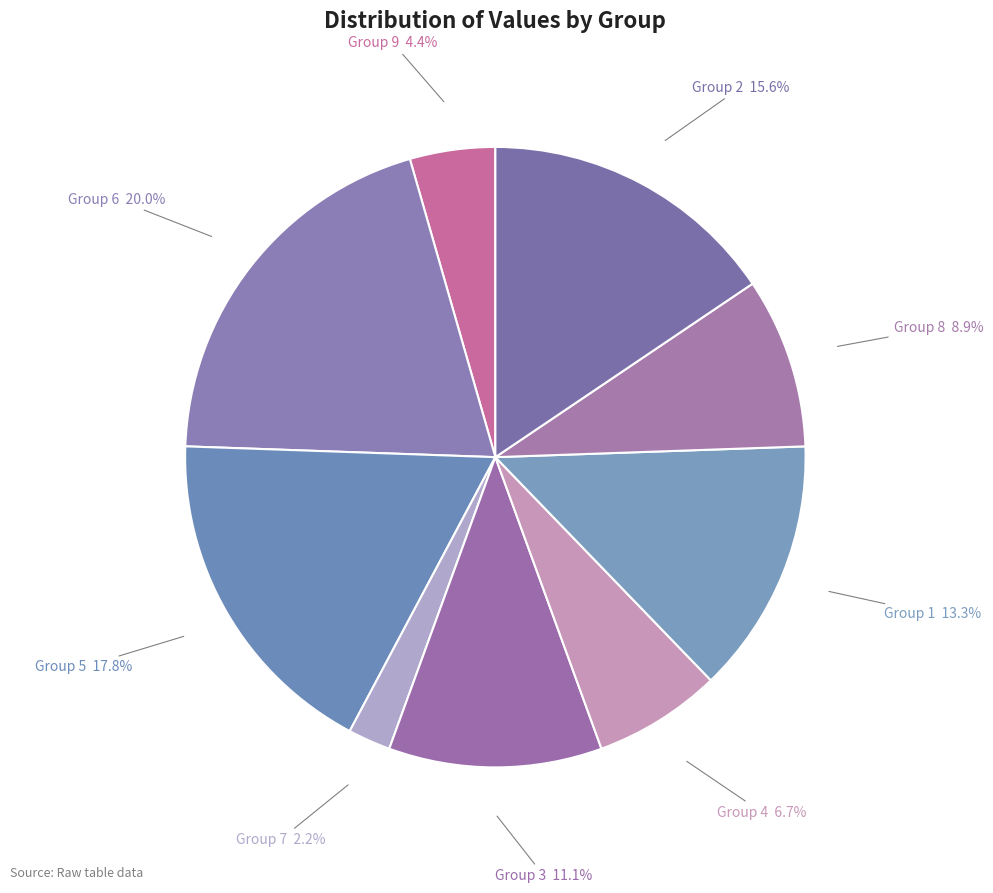

How many slices are in this pie chart?

9